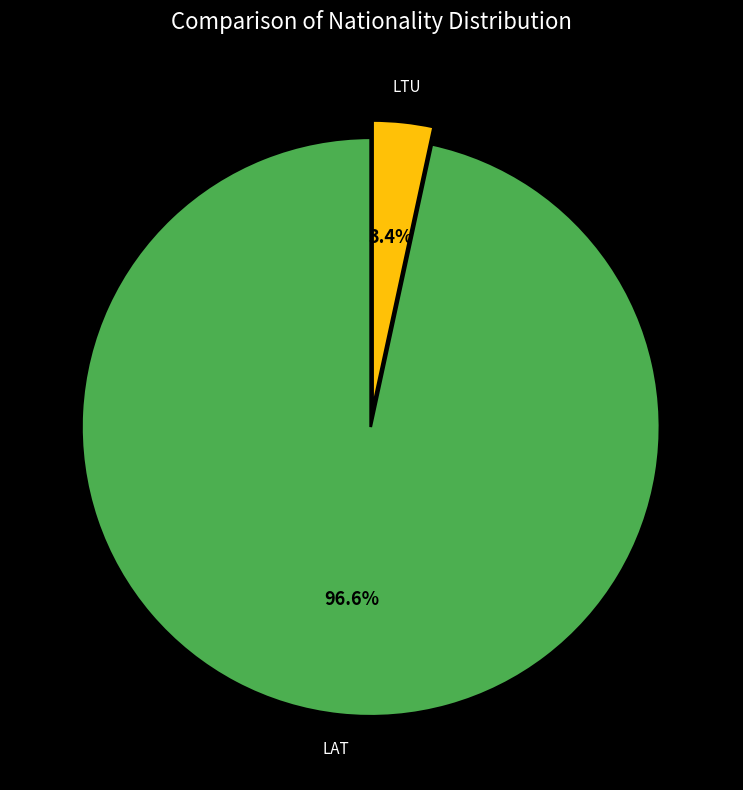

Which category accounts for the majority?

LAT